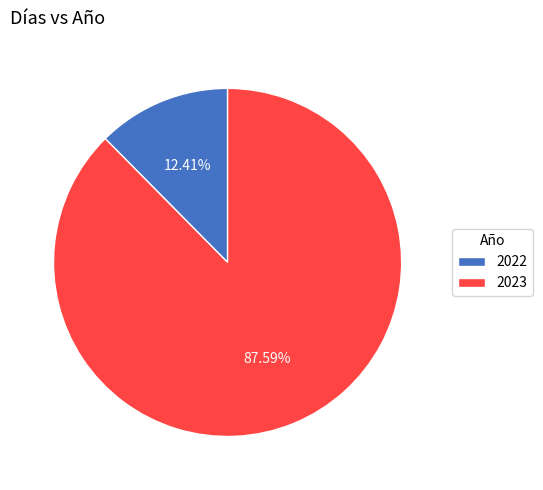

How many slices are in this pie chart?

2